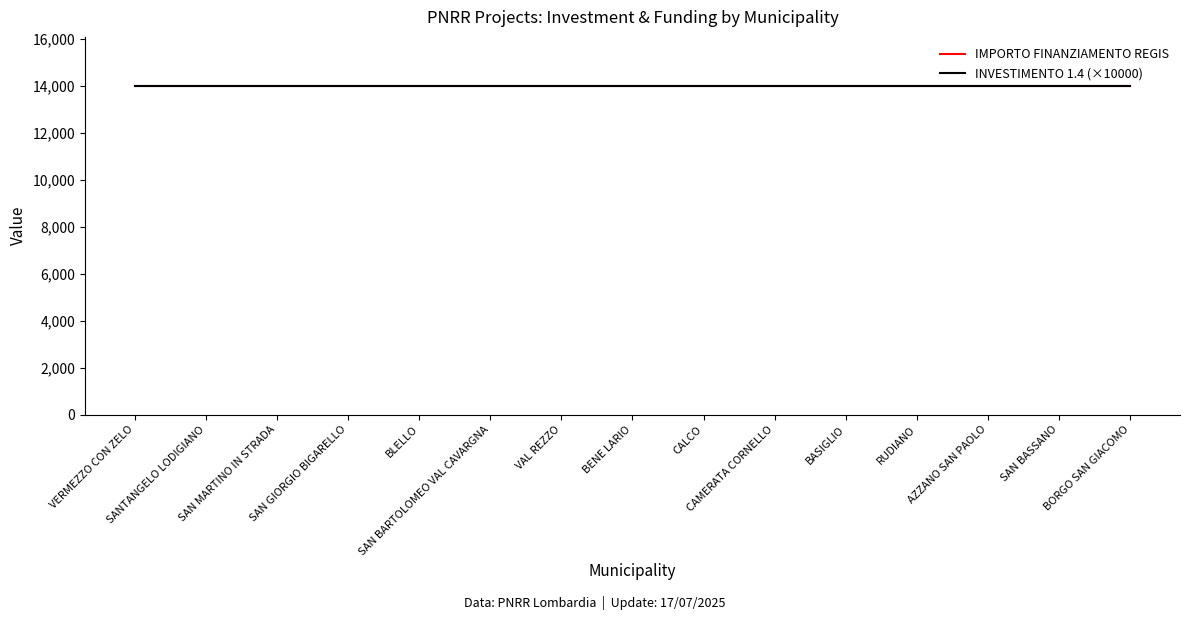

Between SAN BASSANO and SANTANGELO LODIGIANO, which is larger?

SAN BASSANO